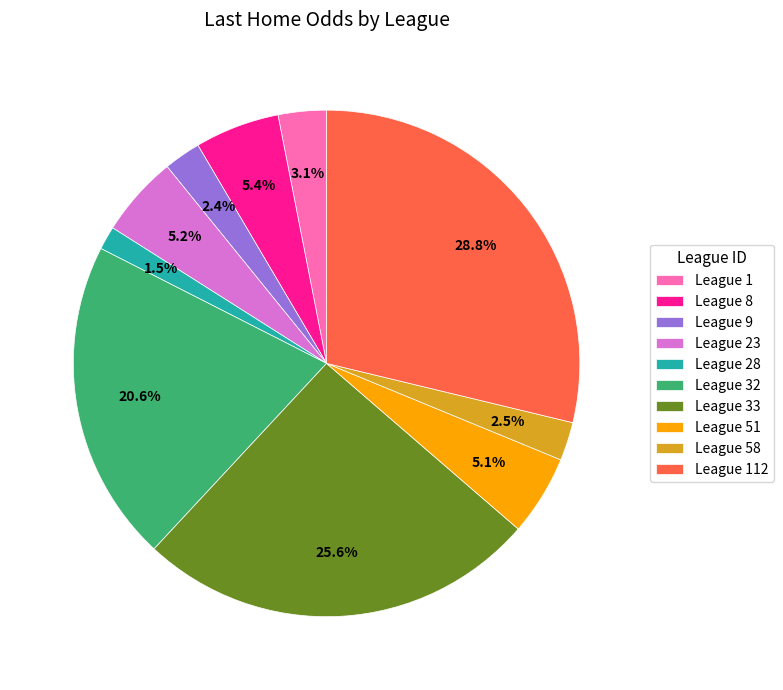

Count the number of slices in the pie.

10